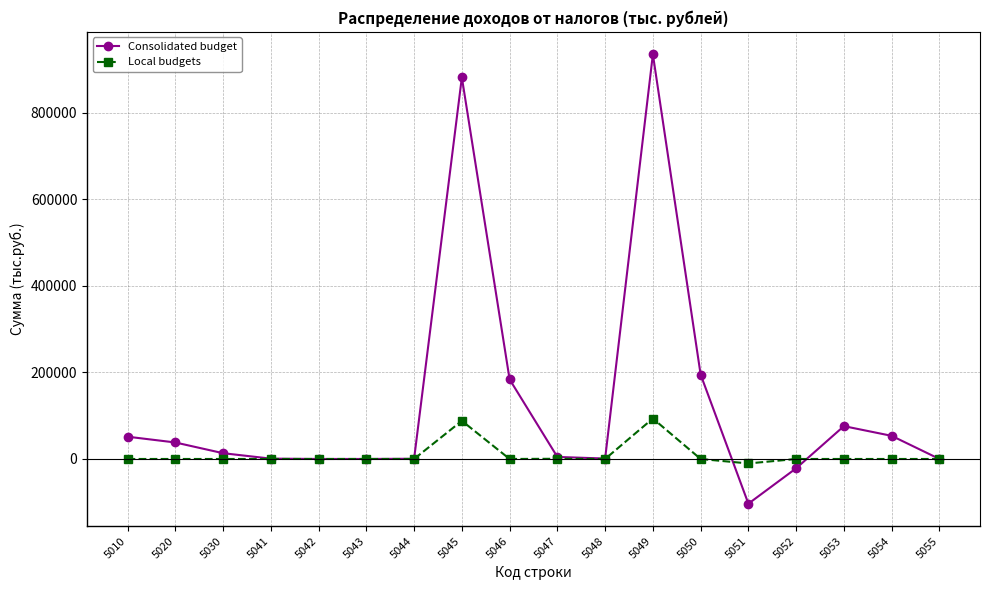

What is the value of the Consolidated budget point at the 14th from the left?

-103370